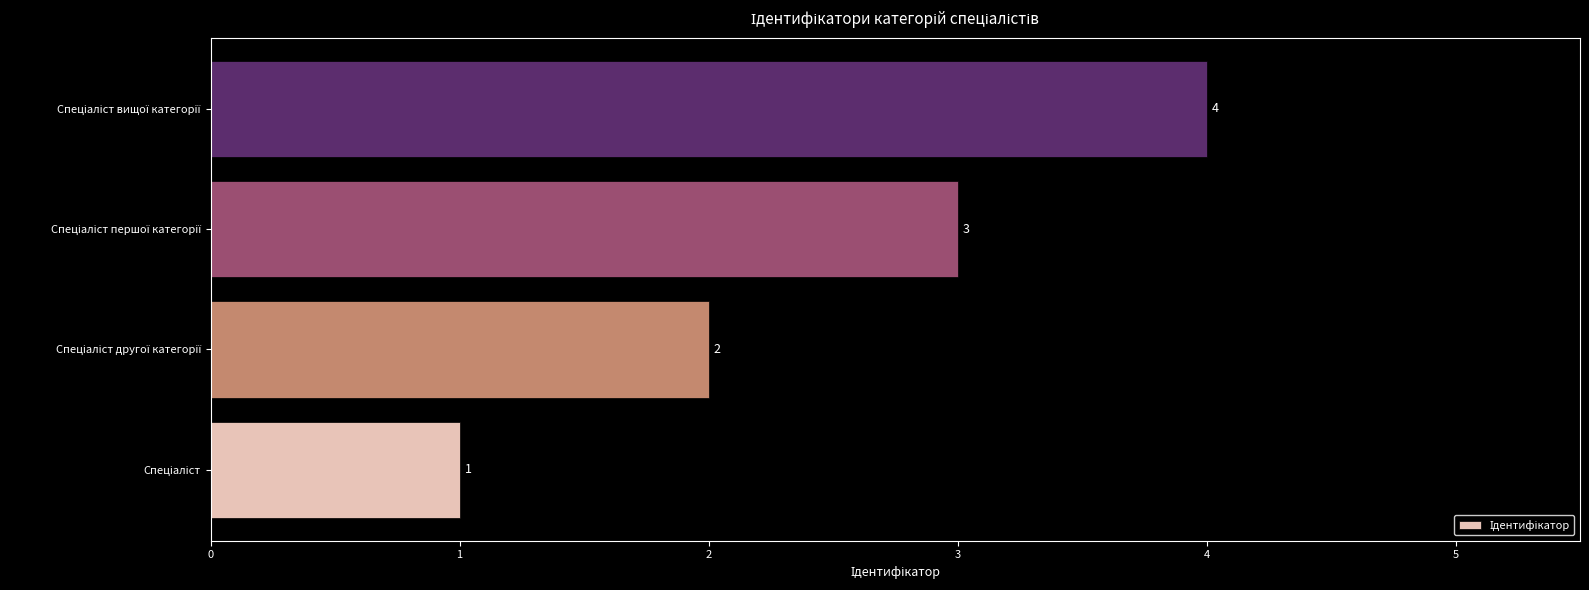

What is the sum of all values?

10